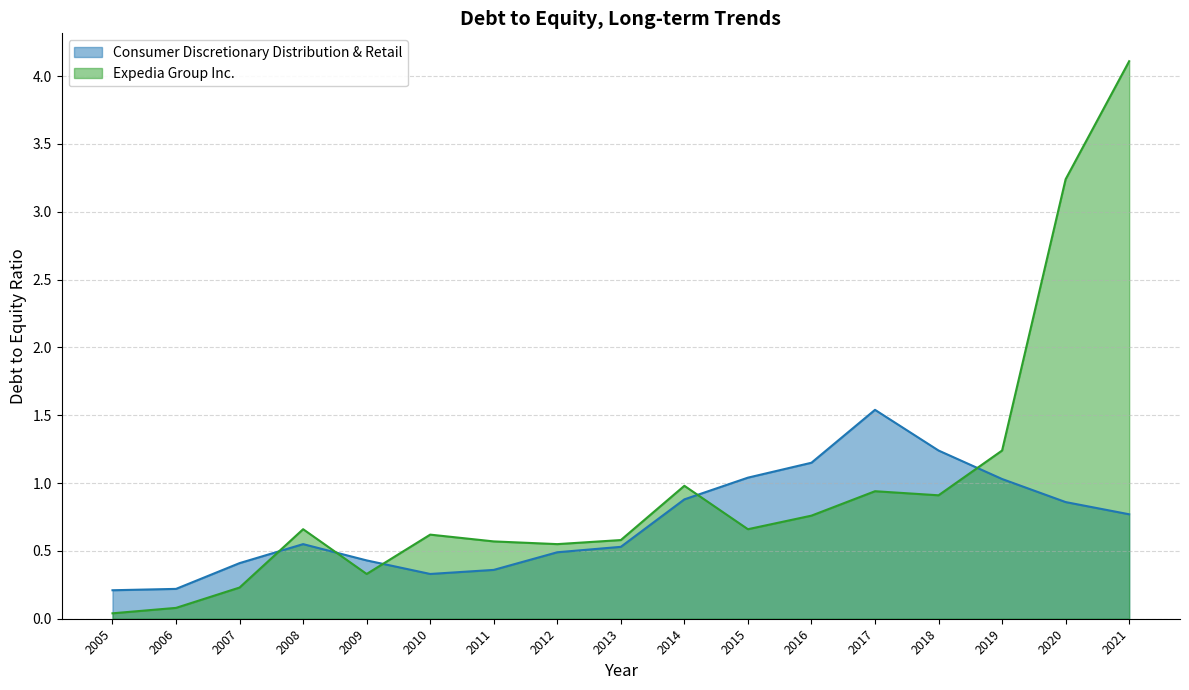

Does the chart display data point markers on the line(s)?

No